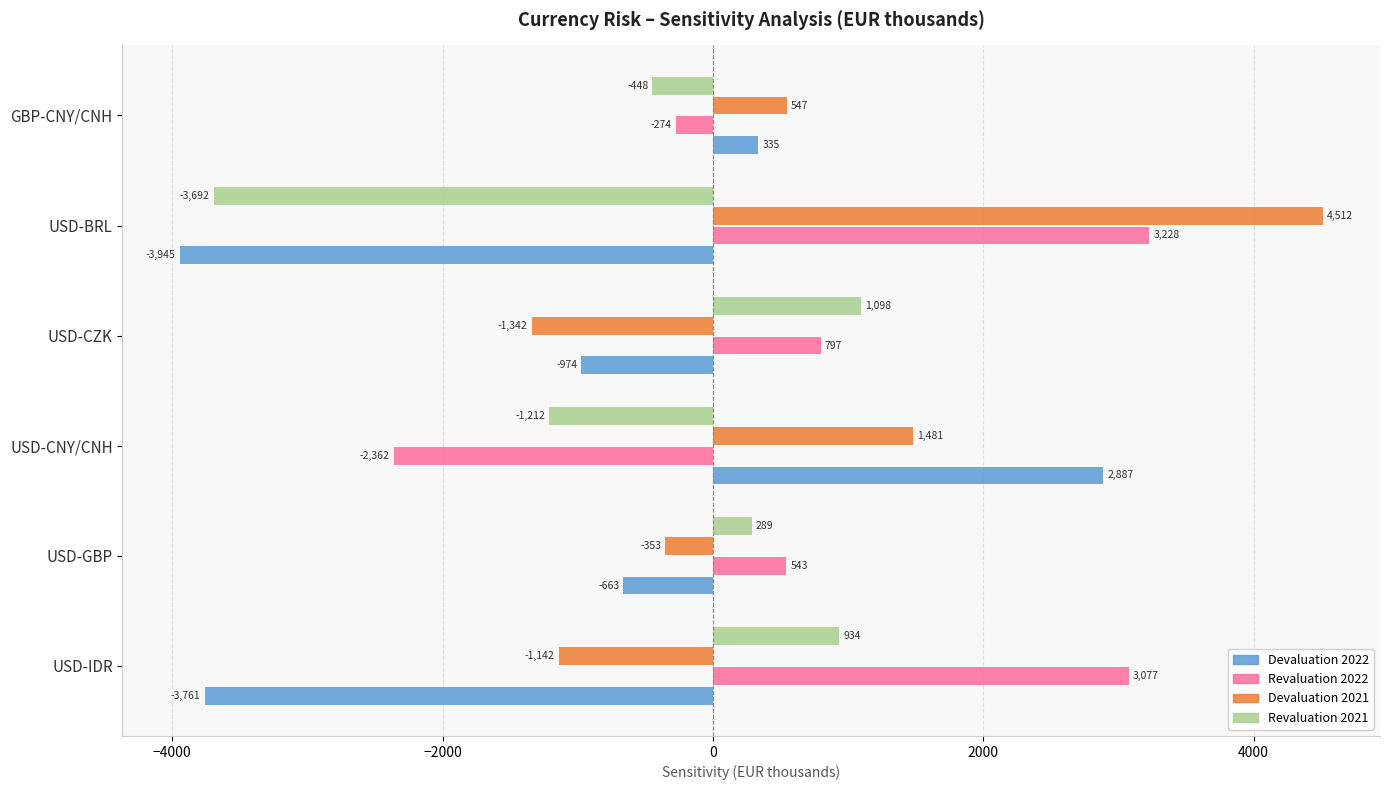

What is the maximum value shown in the chart?

4512